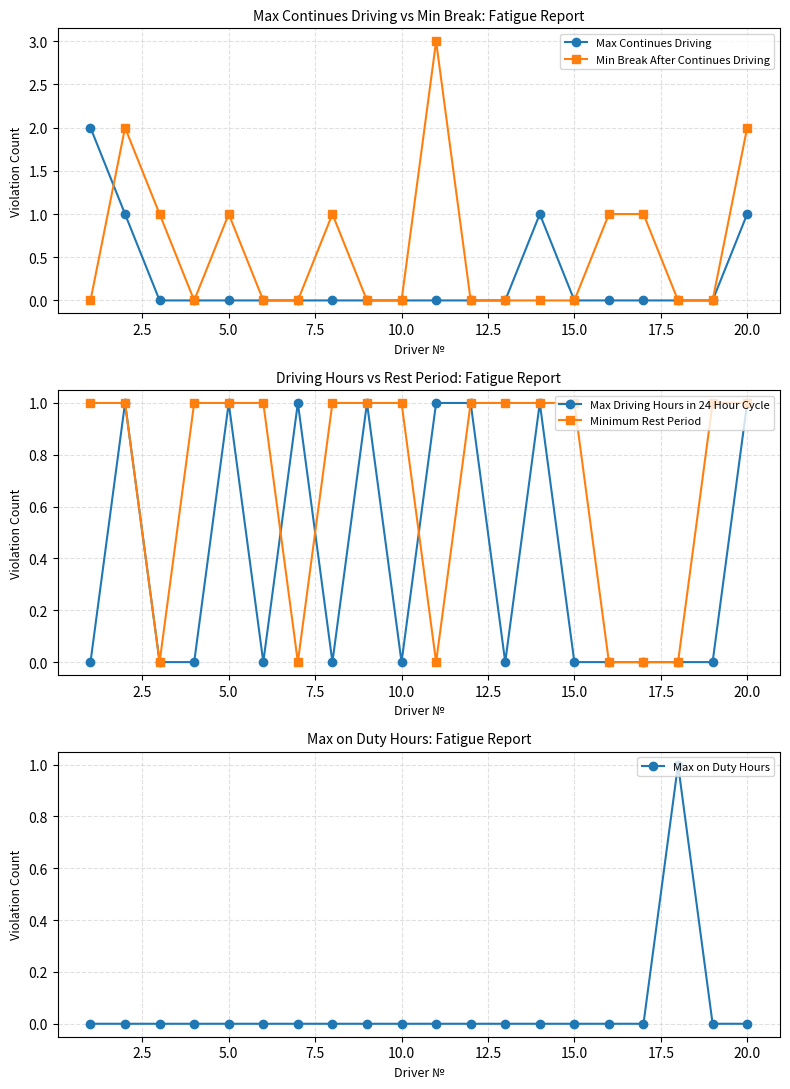

Reading left to right, transcribe all the data shown in this chart.

Max Continues Driving: 2	1	0	0	0	0	0	0	0	0	0	0	0	1	0	0	0	0	0	1
Min Break After Continues Driving: 0	2	1	0	1	0	0	1	0	0	3	0	0	0	0	1	1	0	0	2
Max Driving Hours in 24 Hour Cycle: 0	1	0	0	1	0	1	0	1	0	1	1	0	1	0	0	0	0	0	1
Minimum Rest Period: 1	1	0	1	1	1	0	1	1	1	0	1	1	1	1	0	0	0	1	1
Max on Duty Hours: 0	0	0	0	0	0	0	0	0	0	0	0	0	0	0	0	0	1	0	0